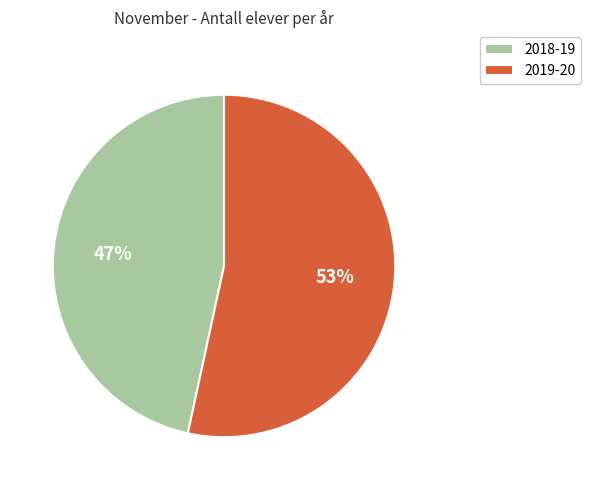

Which has a higher value, 2018-19 or 2019-20?

2019-20